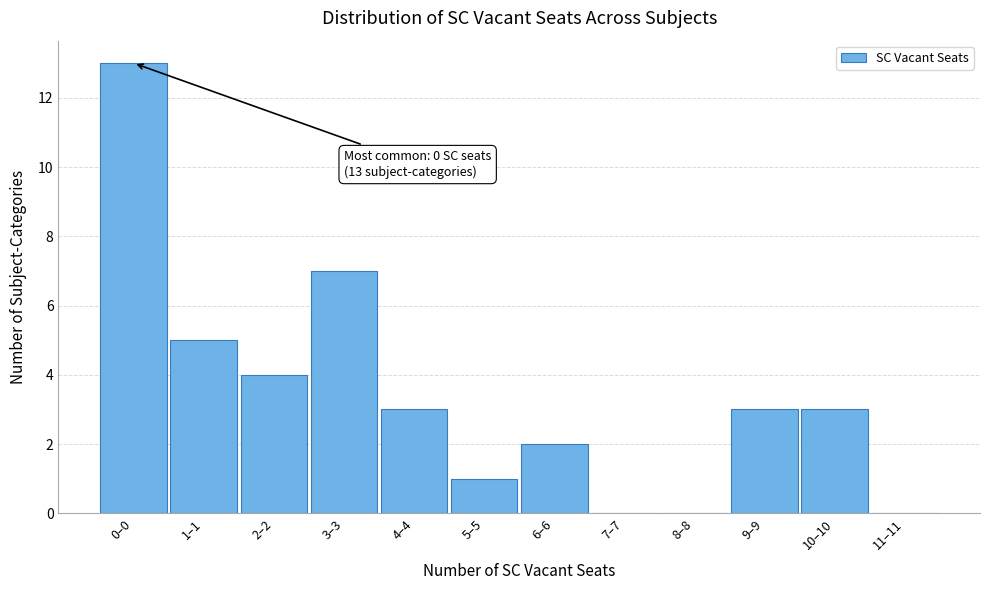

Reading left to right, list all the values displayed in this chart.

0–0=13	1–1=5	2–2=4	3–3=7	4–4=3	5–5=1	6–6=2	7–7=0	8–8=0	9–9=3	10–10=3	11–11=0